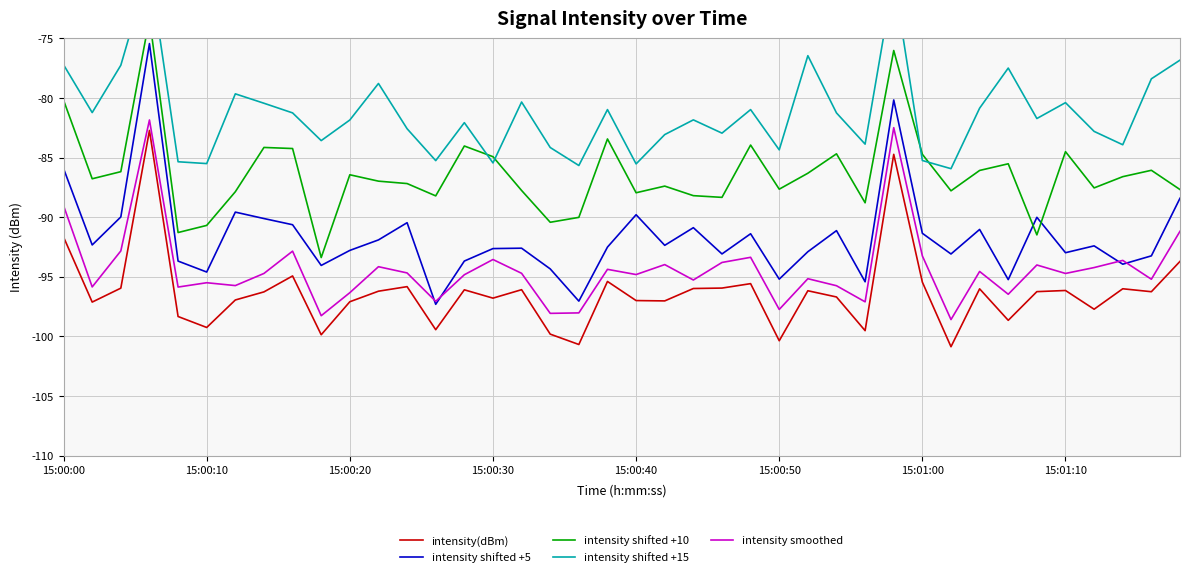

What is the difference between the maximum and minimum values in the intensity(dBm) series?

18.1